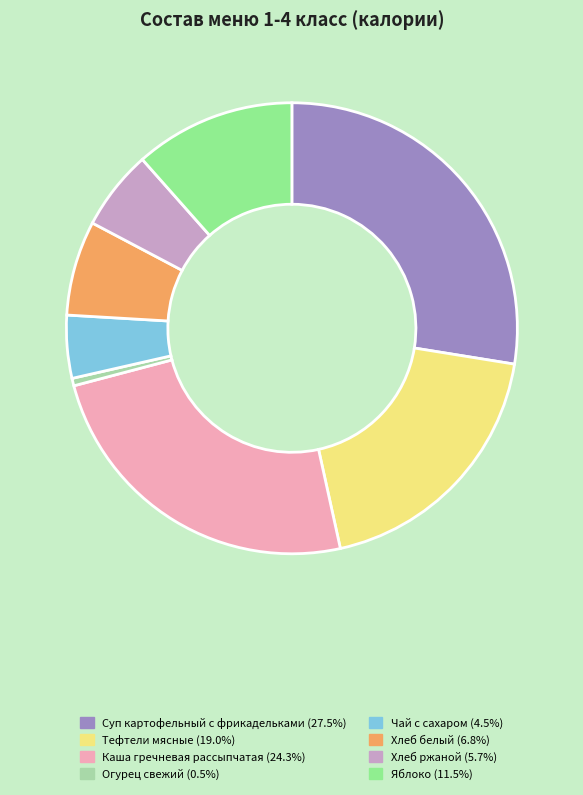

The Суп картофельный с фрикадельками slice represents 15% of the pie. True or false?

False